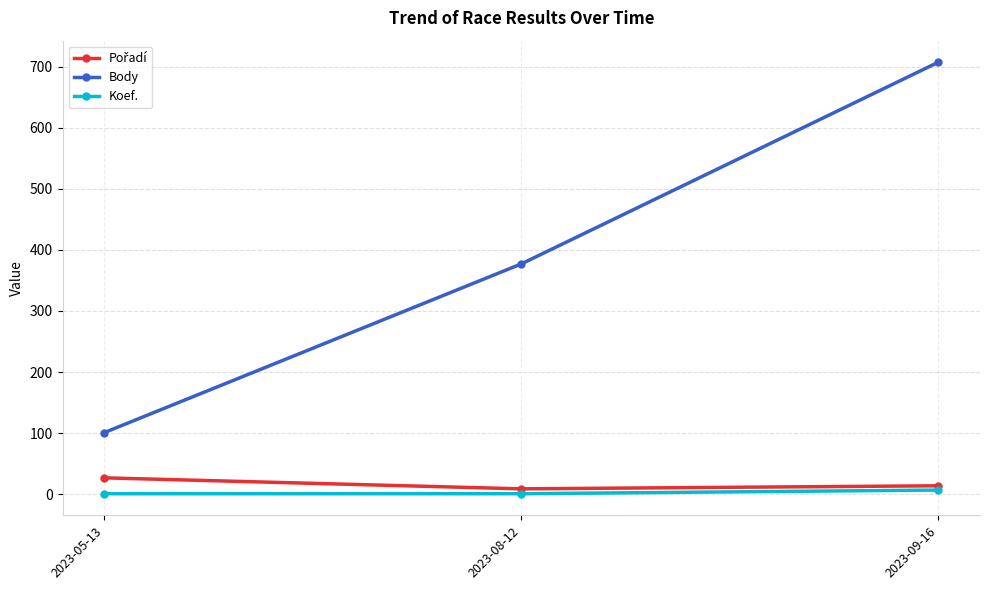

At which category is the sum across all series the highest?

2023-09-16